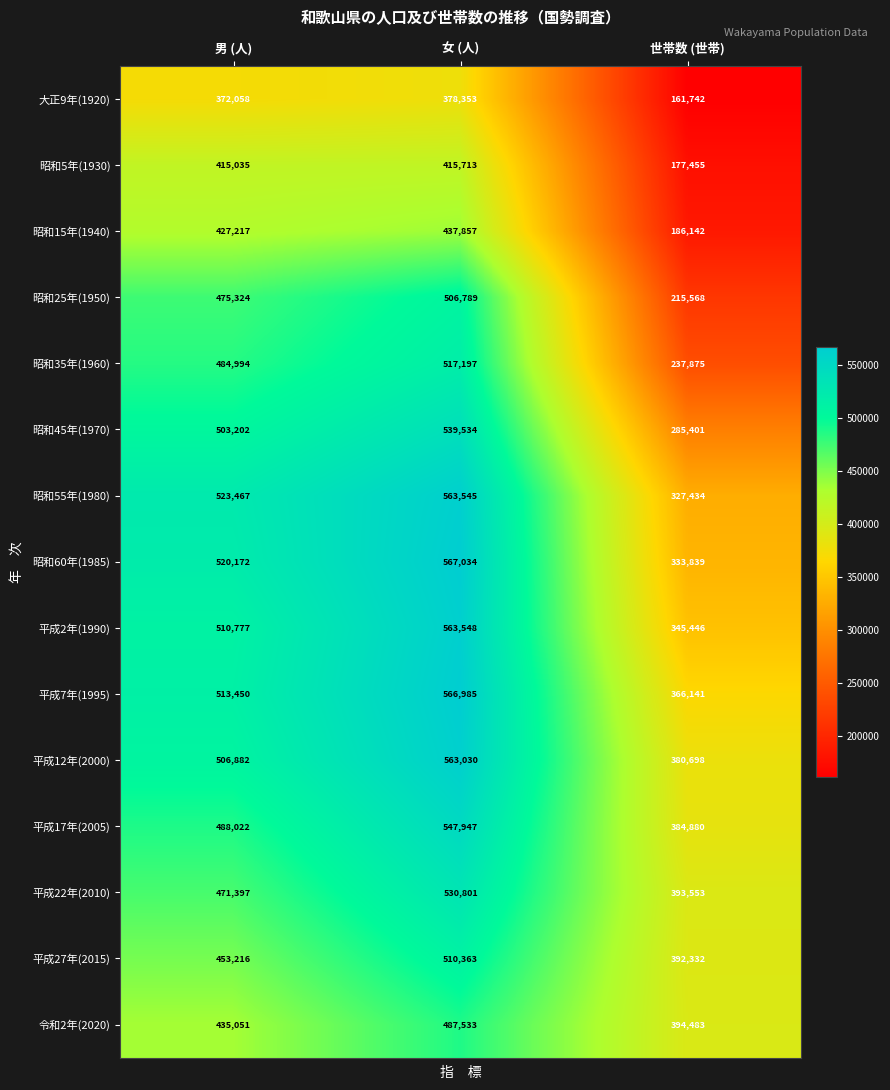

What value does the 昭和55年(1980) series have at 世帯数 (世帯), to the nearest 50?

327450